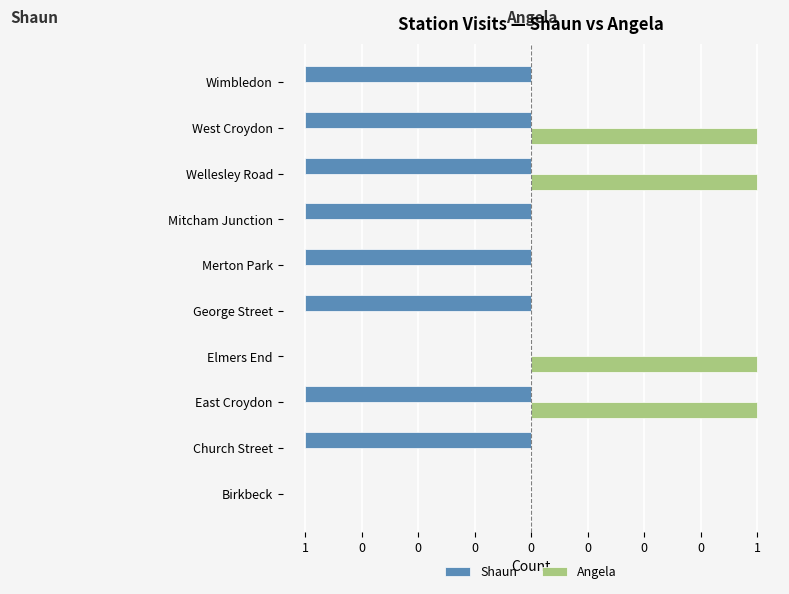

Reading left to right, extract all data points from this chart.

Shaun: 0	-1	-1	0	-1	-1	-1	-1	-1	-1
Angela: 0	0	1	1	0	0	0	1	1	0